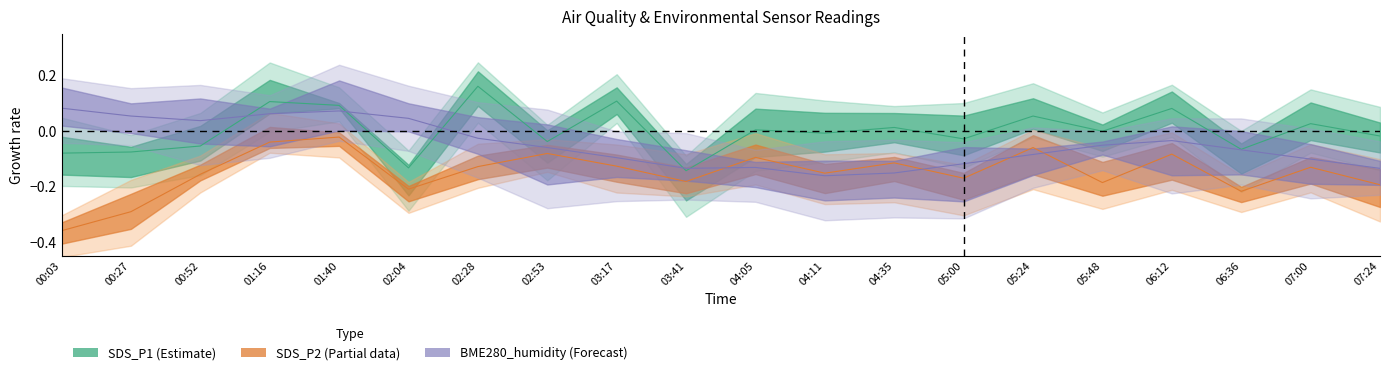

How many negative values does the SDS_P1 series have?

11